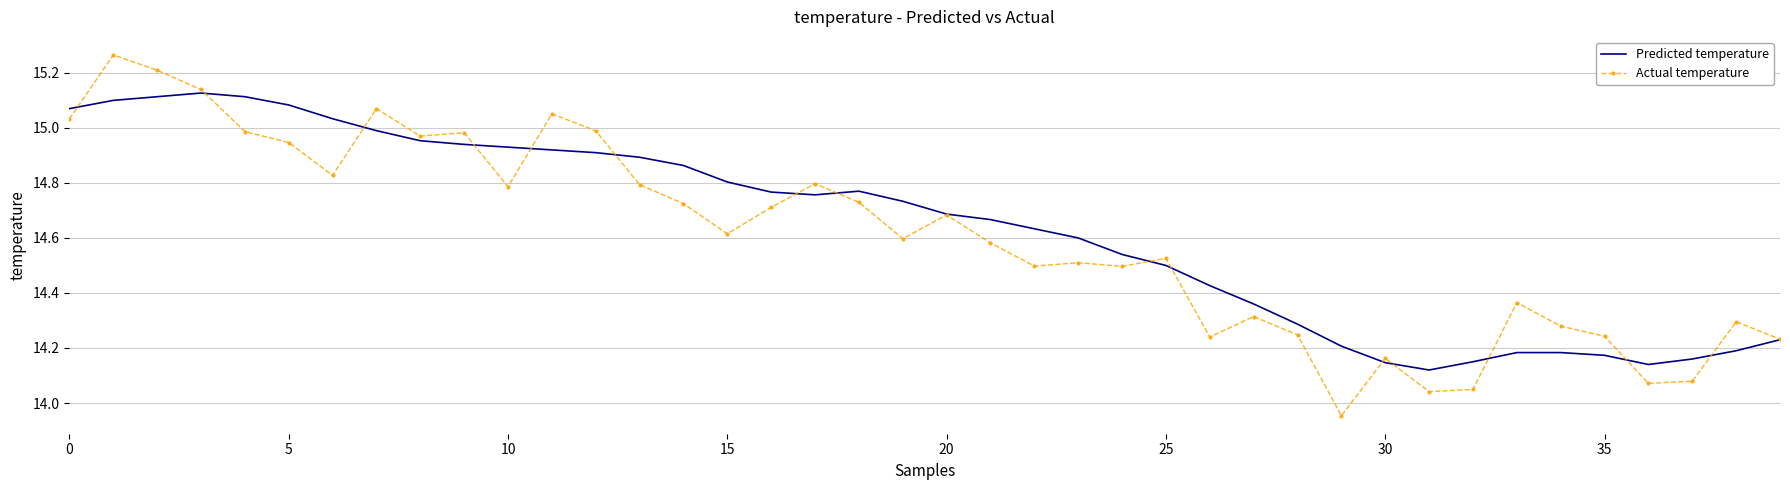

What is the sum of all Actual temperature values?

584.1